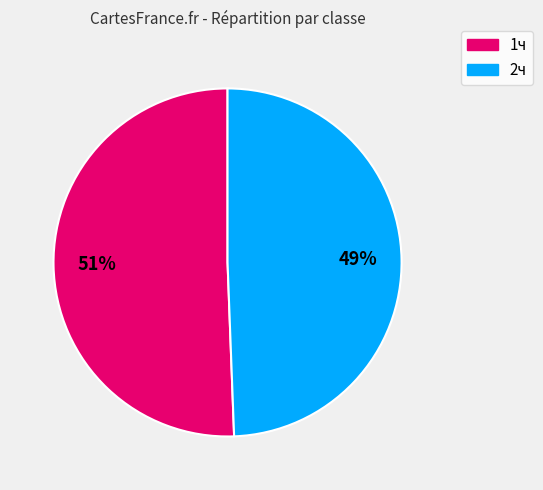

How many slices are in this pie chart?

2